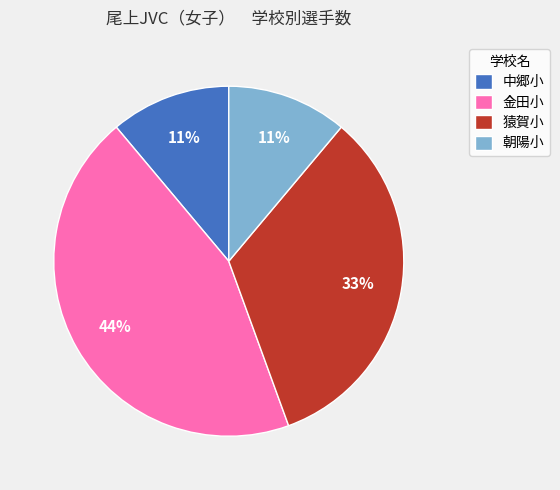

To the nearest percent, what is the average slice percentage?

25%